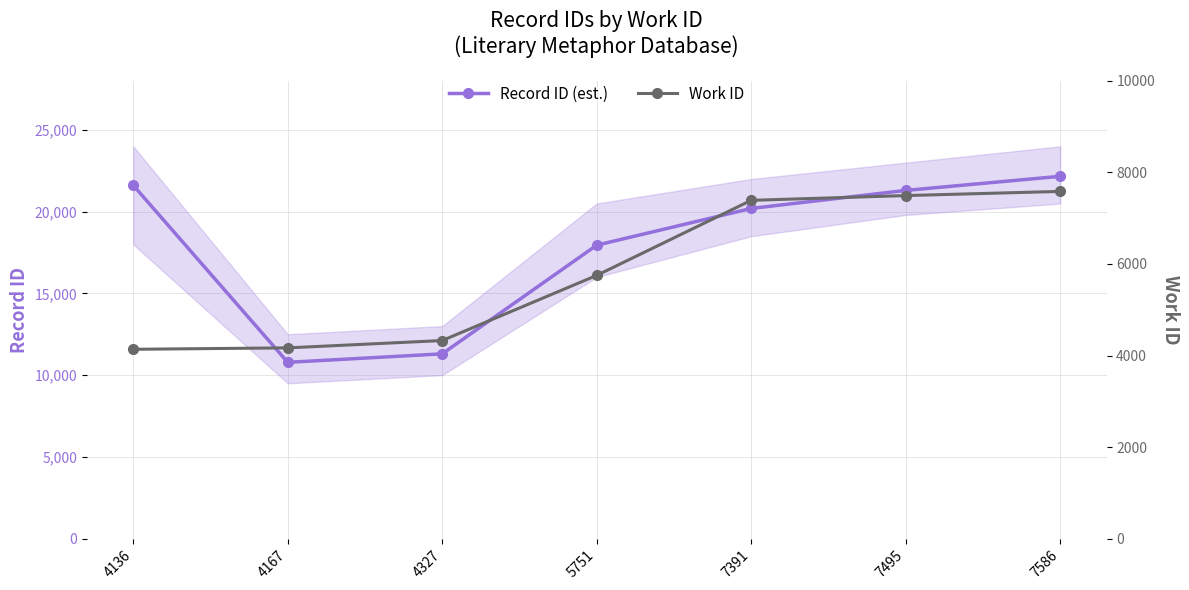

What is the value of the Record ID (est.) point at the 6th from the left?

21302